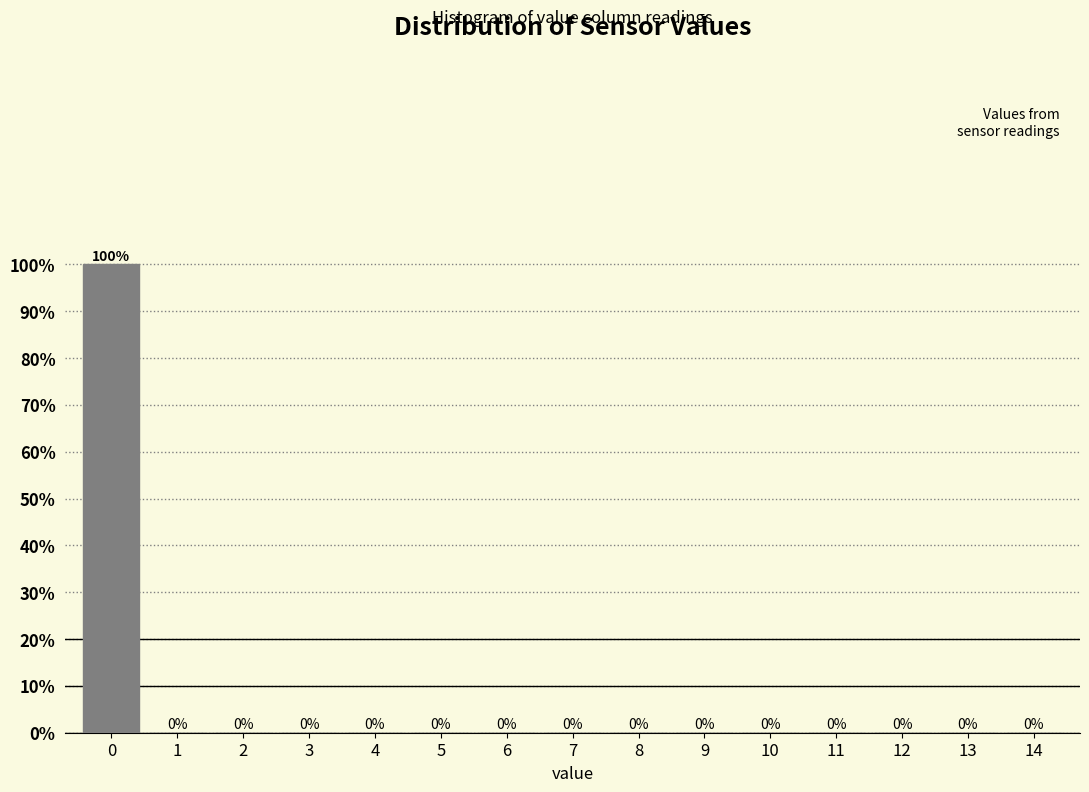

Reading right to left, what are all the values shown in this chart?

14=0	13=0	12=0	11=0	10=0	9=0	8=0	7=0	6=0	5=0	4=0	3=0	2=0	1=0	0=100